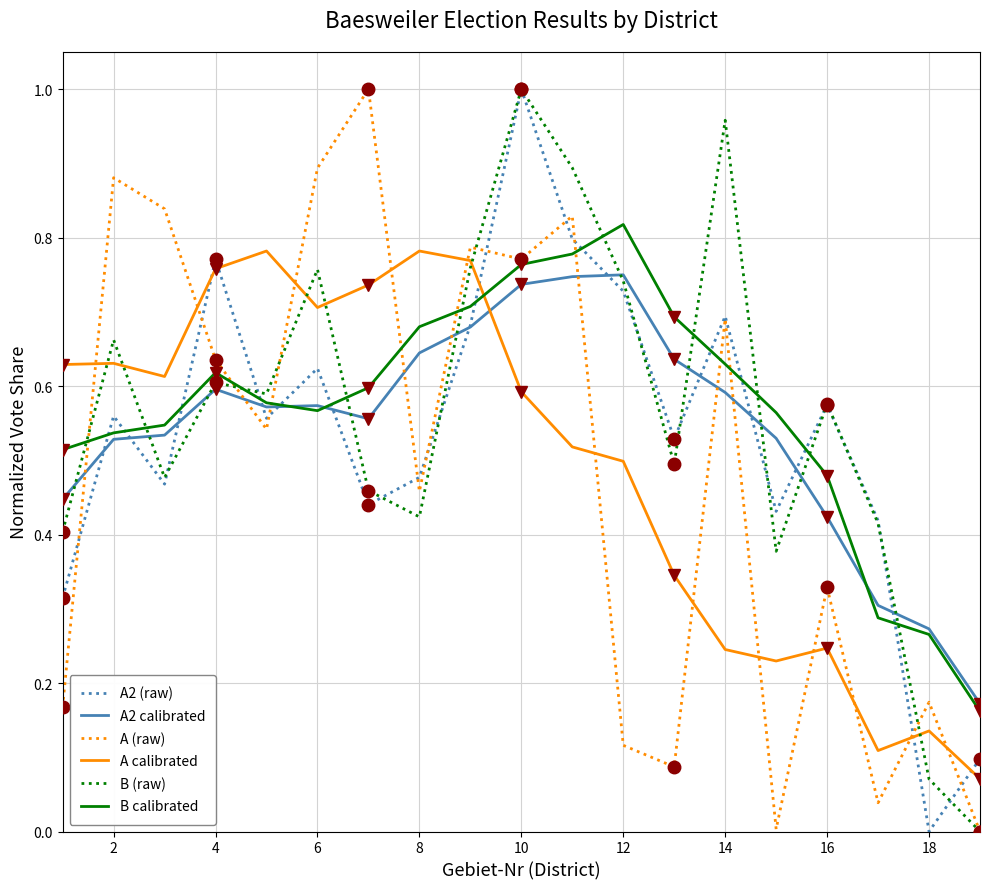

How many intersections are there between A (raw) and A2 calibrated?

8